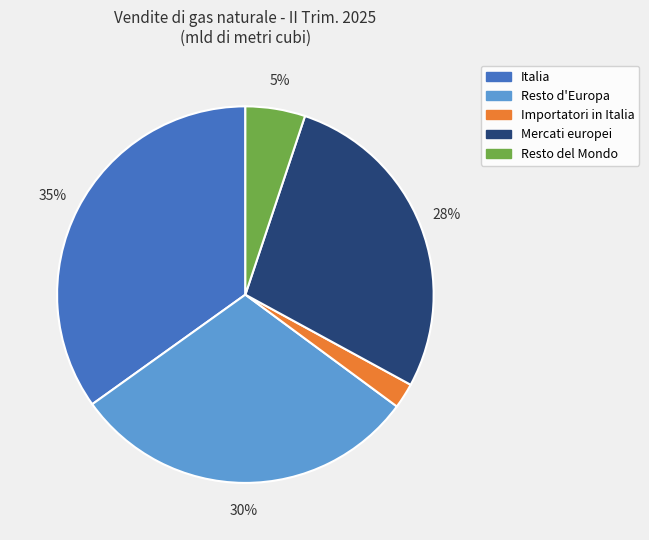

Is there any slice that represents more than half of the pie?

No